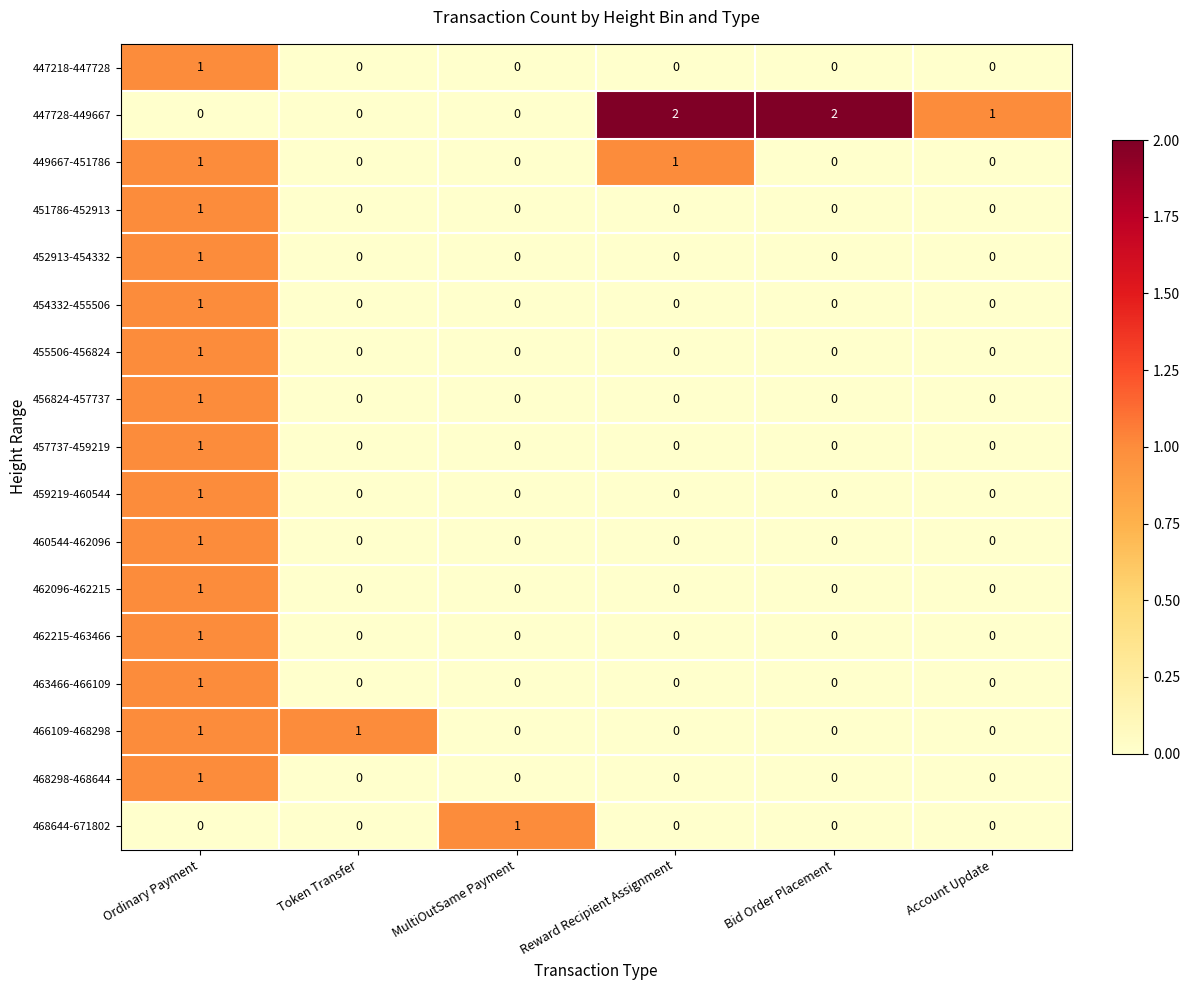

Which series has the largest range (max minus min)?

447728-449667